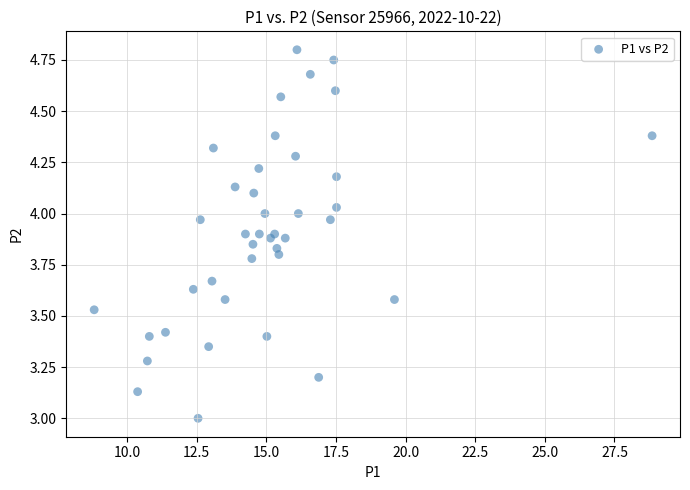

What is the range of Y values (max minus min)?

1.8